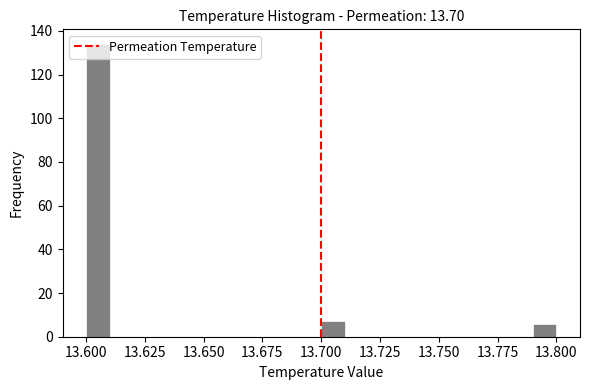

Read against the x-axis, roughly where is the centre of the tallest bar?

13.605